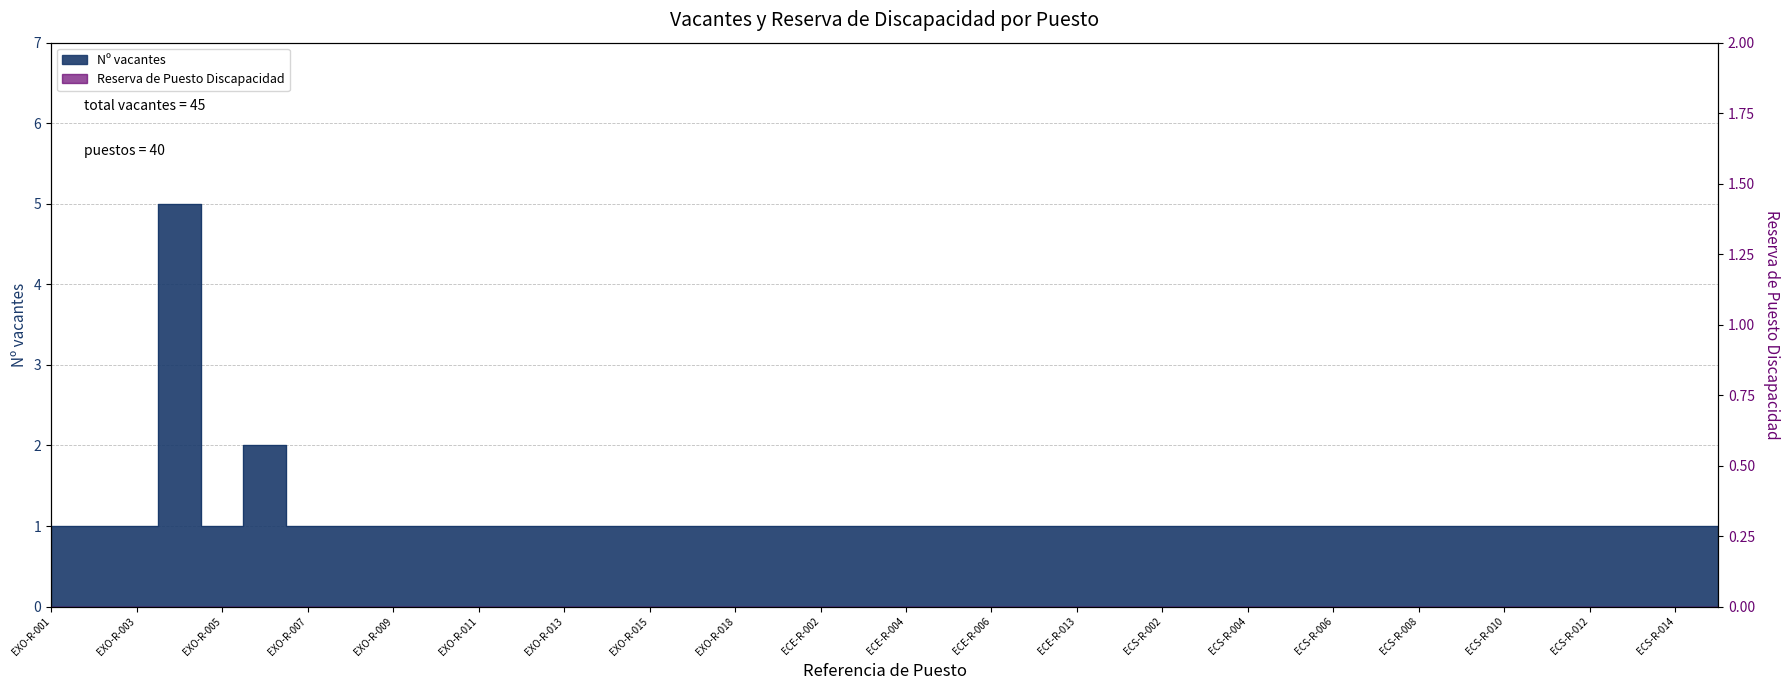

What is the average value?

1